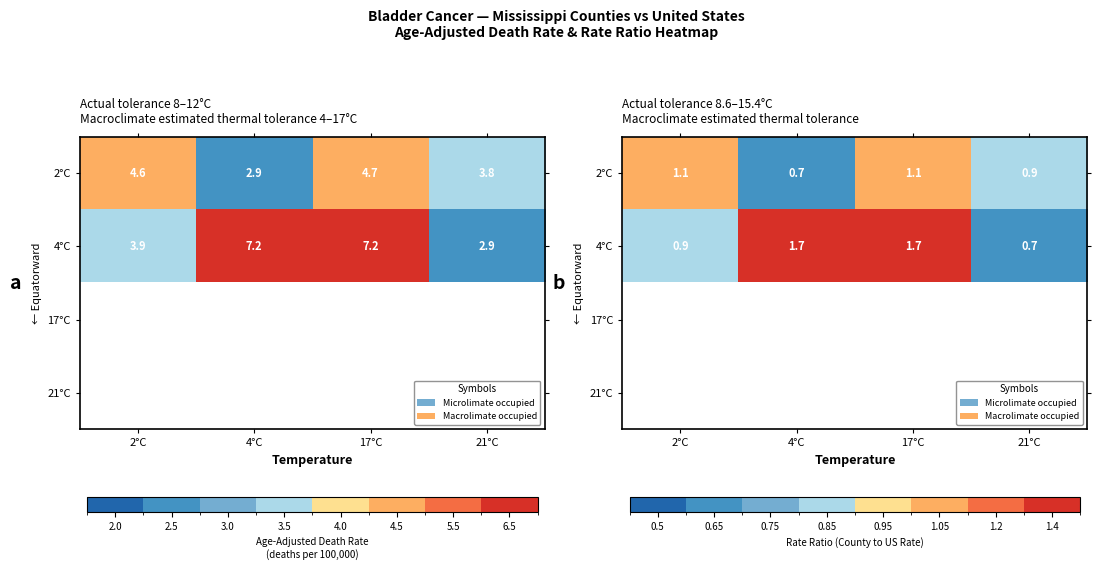

What is the sum of all 4°C values?

5.0